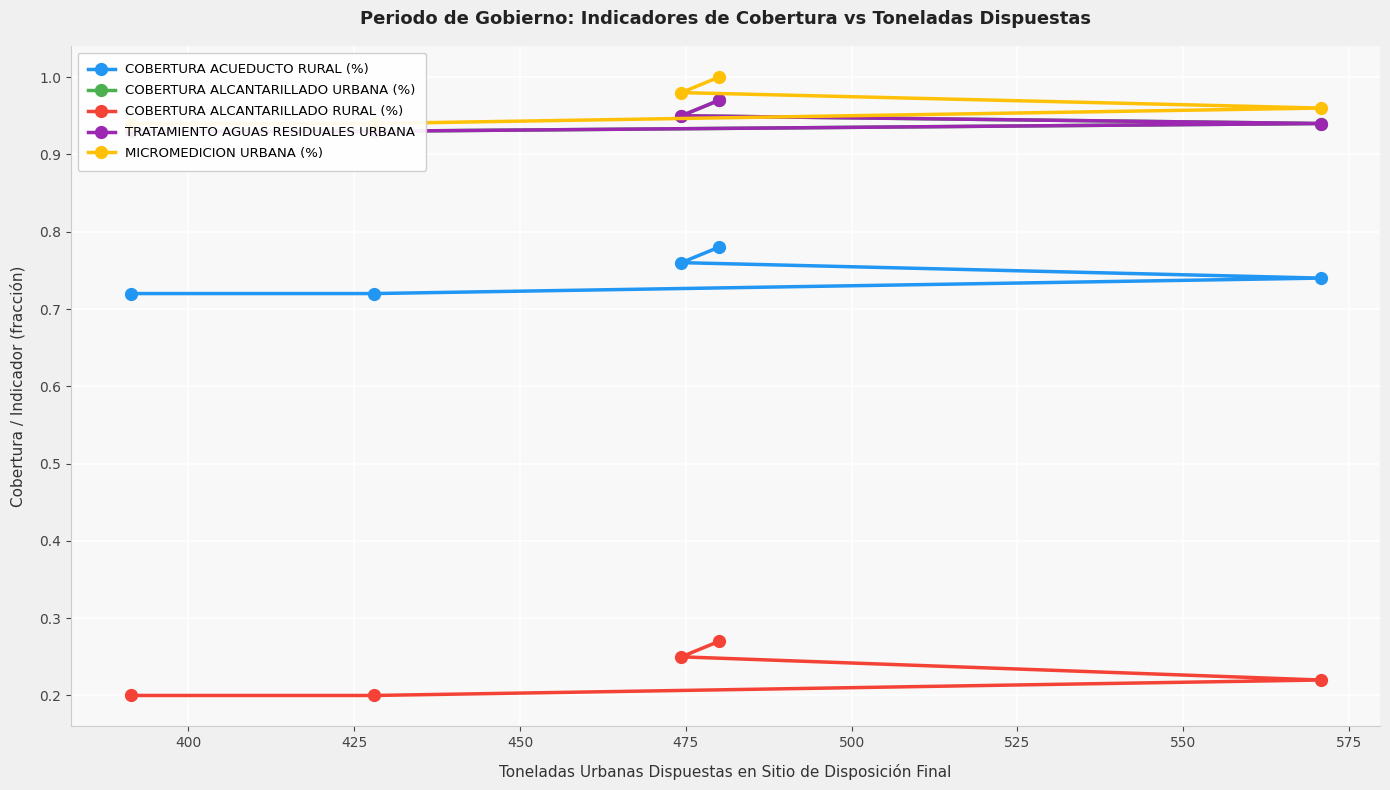

How many lines are shown in the chart?

5